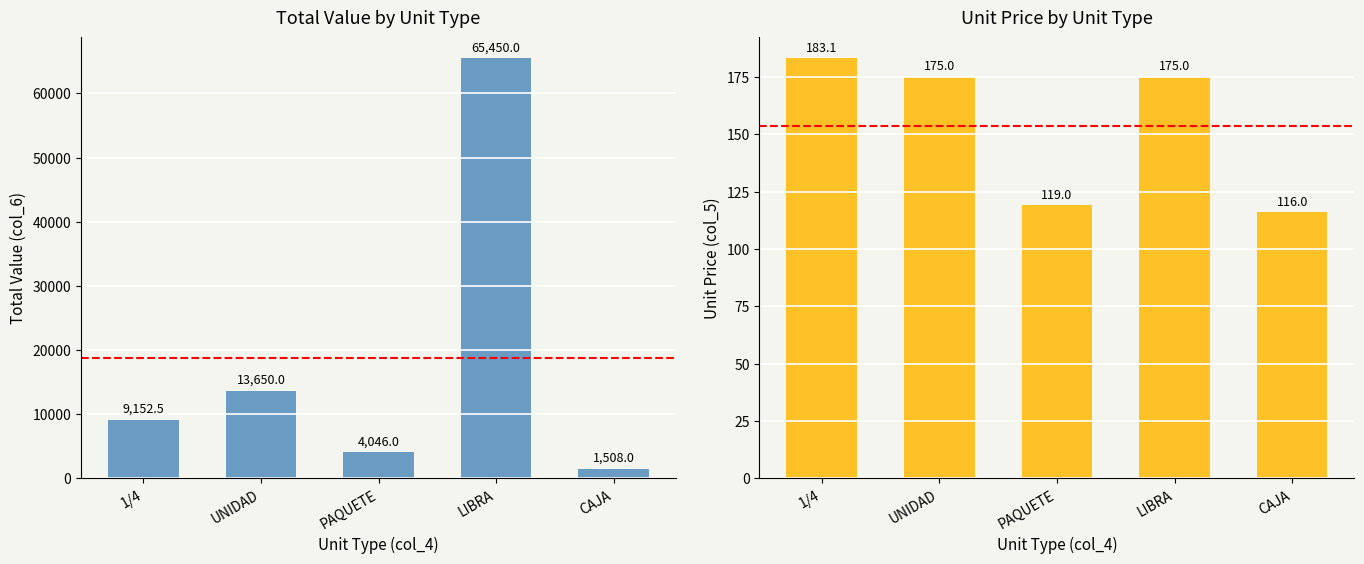

What is the sum of the Unit Price (col_5) values at 1/4 and LIBRA?

358.1